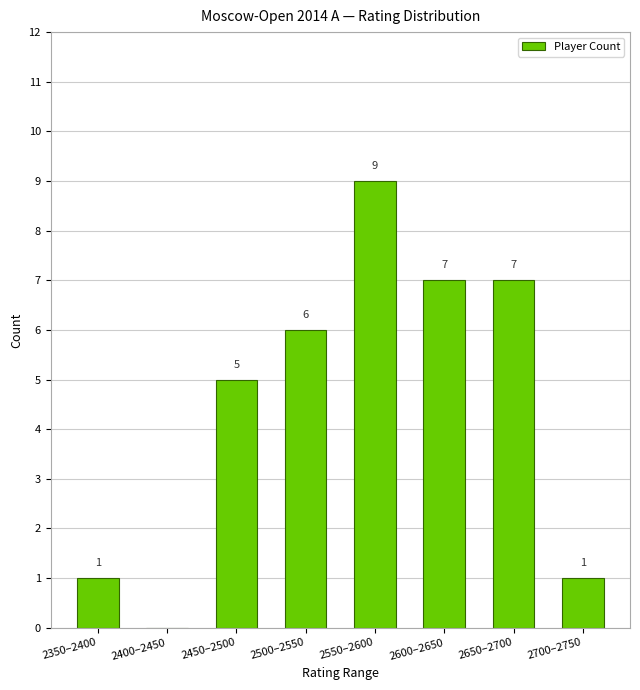

Reading right to left, transcribe all the data shown in this chart.

2700–2750=1	2650–2700=7	2600–2650=7	2550–2600=9	2500–2550=6	2450–2500=5	2400–2450=0	2350–2400=1